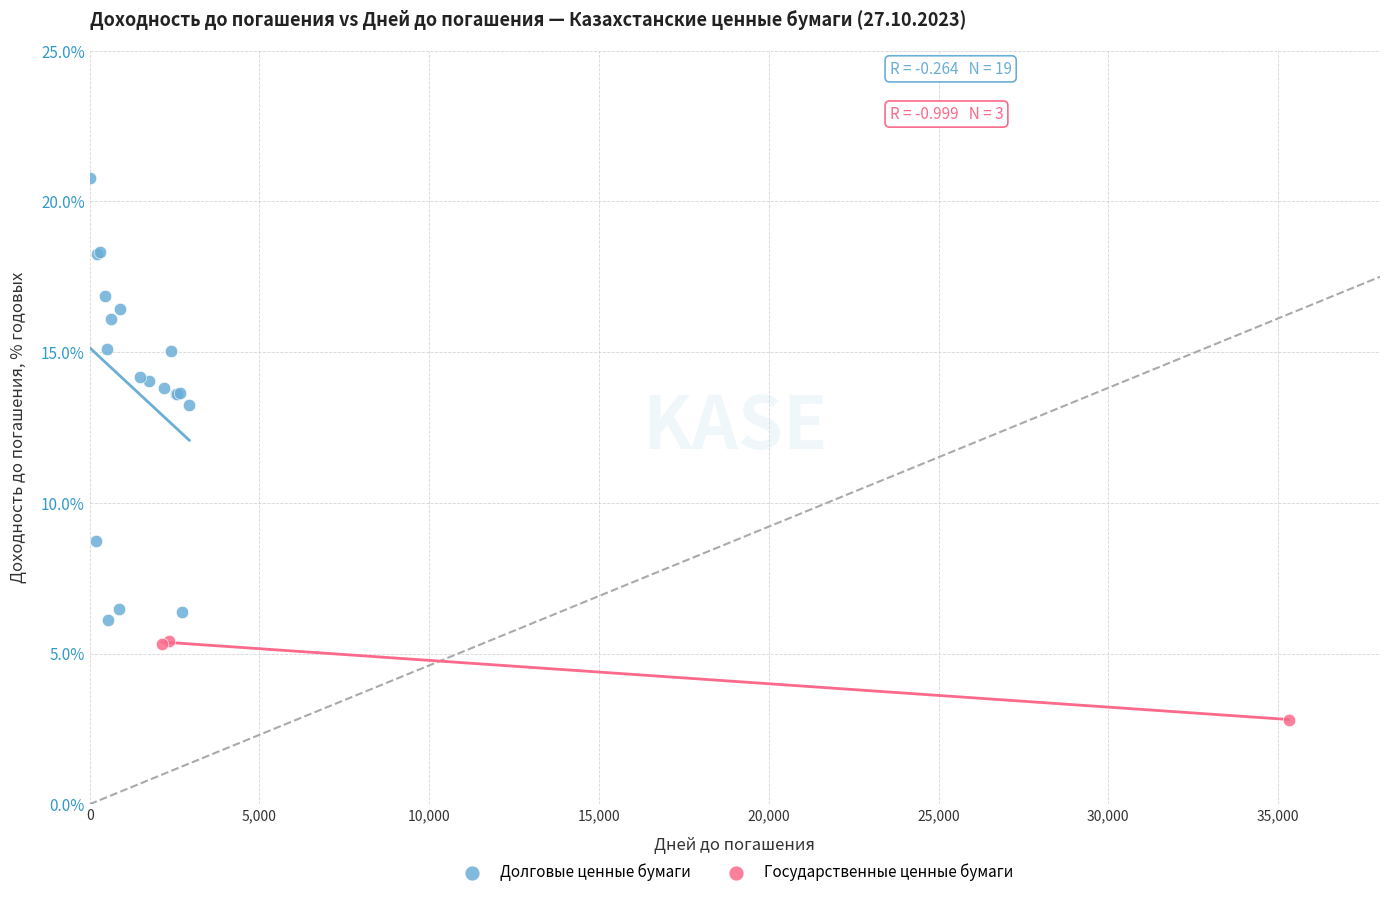

Which series reaches the minimum Y coordinate?

Государственные ценные бумаги